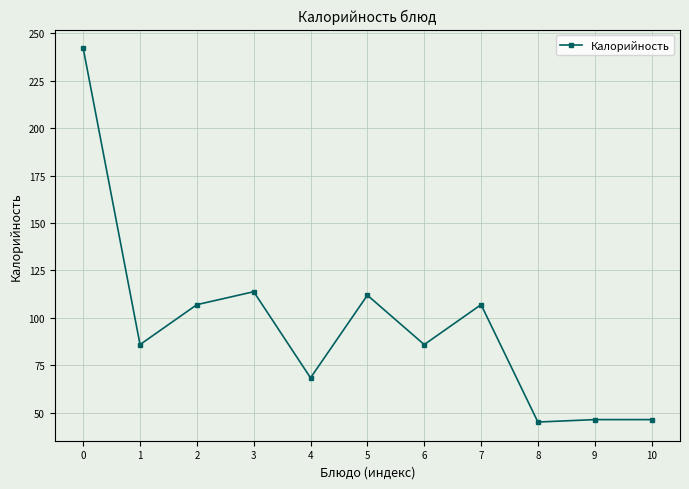

Does the chart have visible grid lines?

Yes